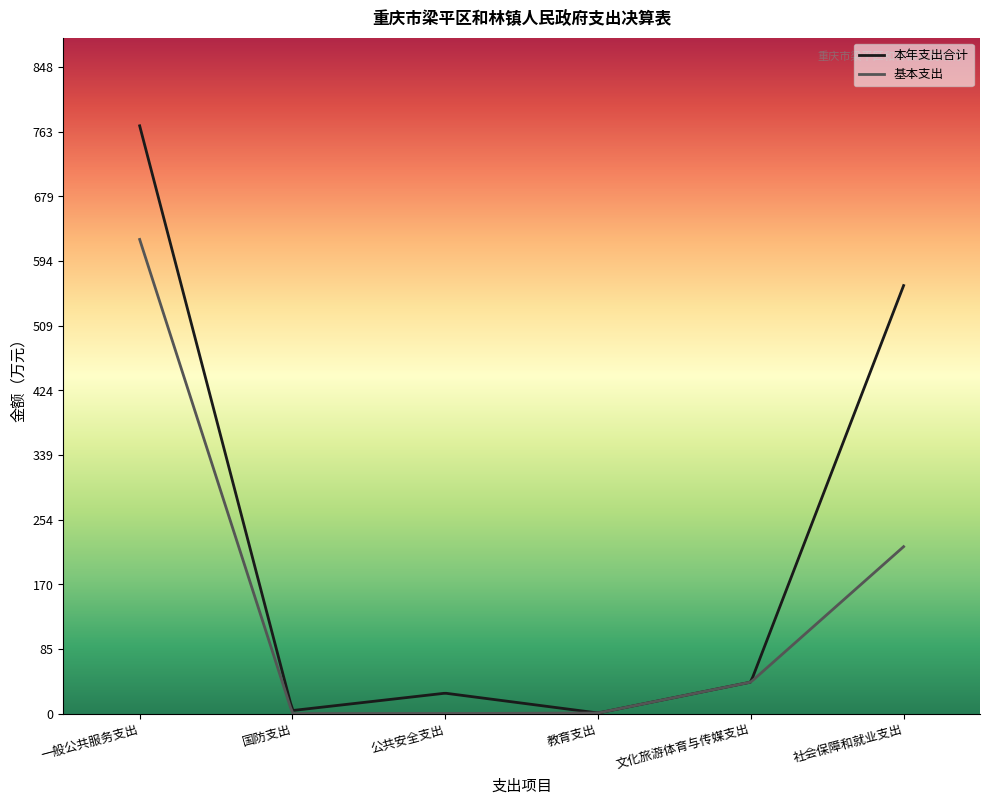

What is the sum of the 本年支出合计 values at 公共安全支出 and 一般公共服务支出?

797.9